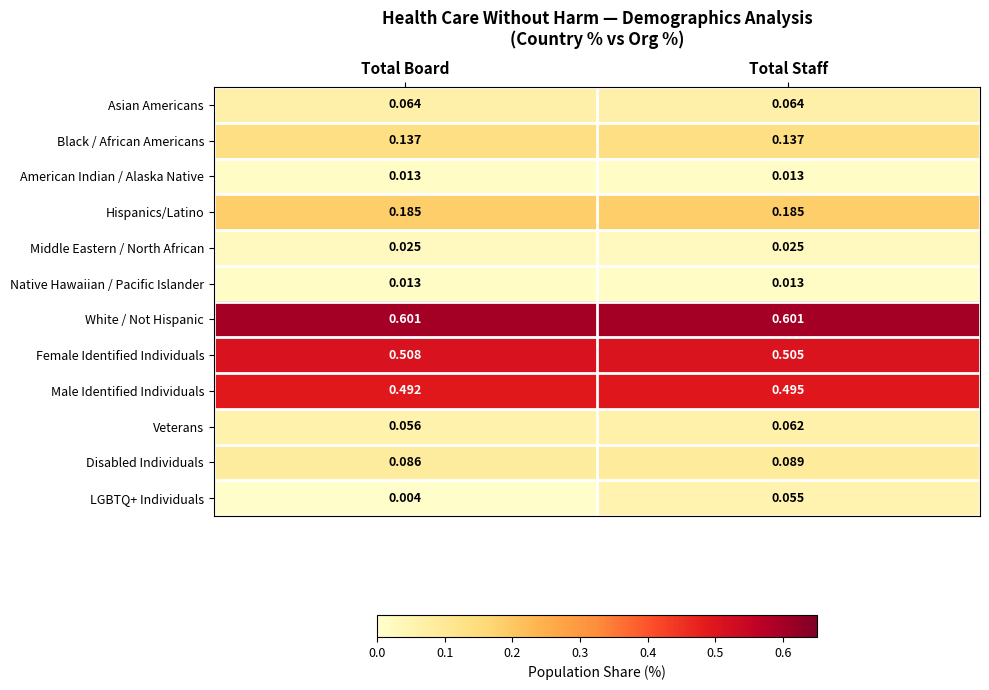

What is the difference between the highest and lowest values at Total Staff?

0.6